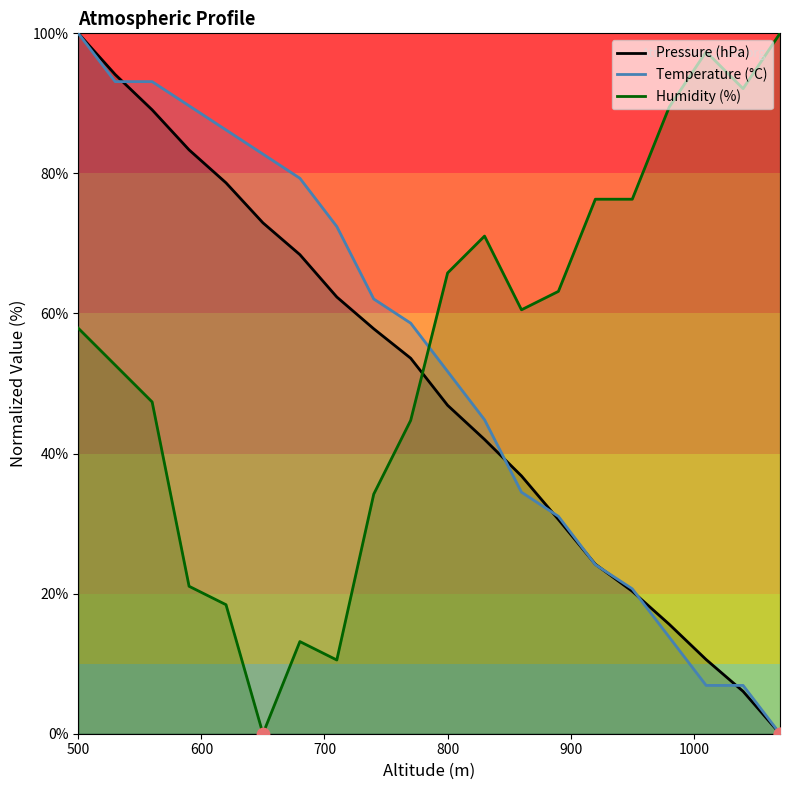

Which series has the largest Y range (max minus min)?

Pressure (hPa)